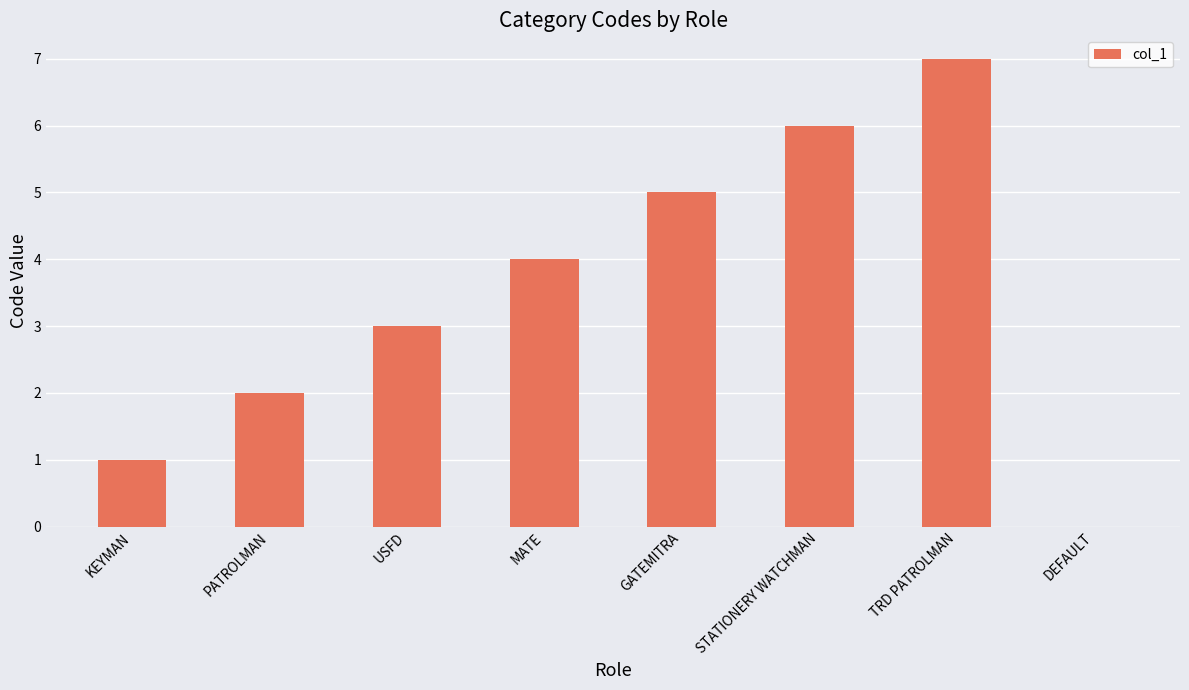

What is the sum of the values at USFD and DEFAULT?

3